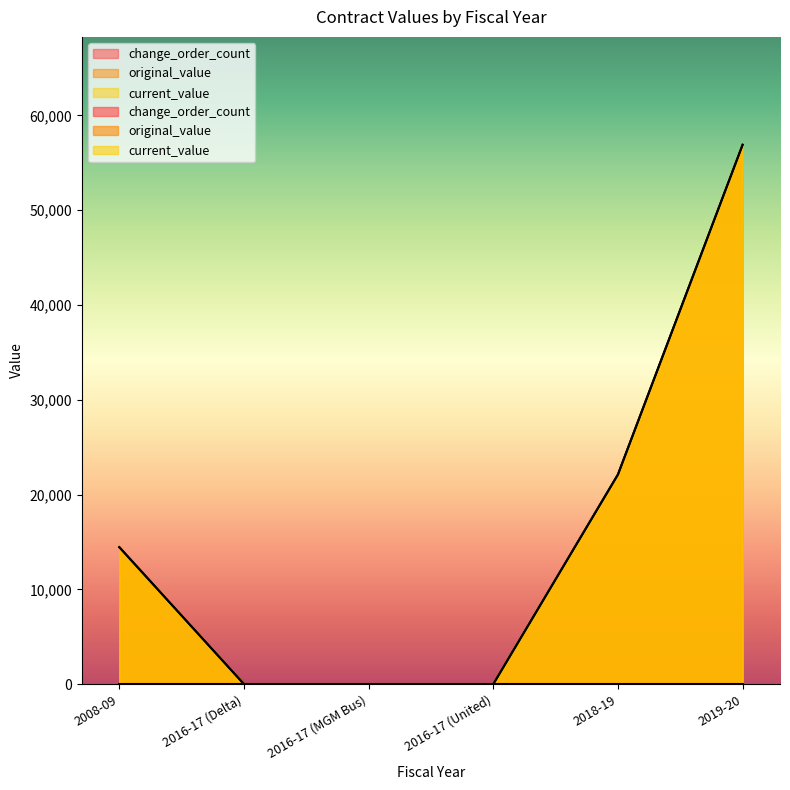

List the labels in order of current_value value, smallest first.

2016-17 (Delta), 2016-17 (MGM Bus), 2016-17 (United), 2008-09, 2018-19, 2019-20